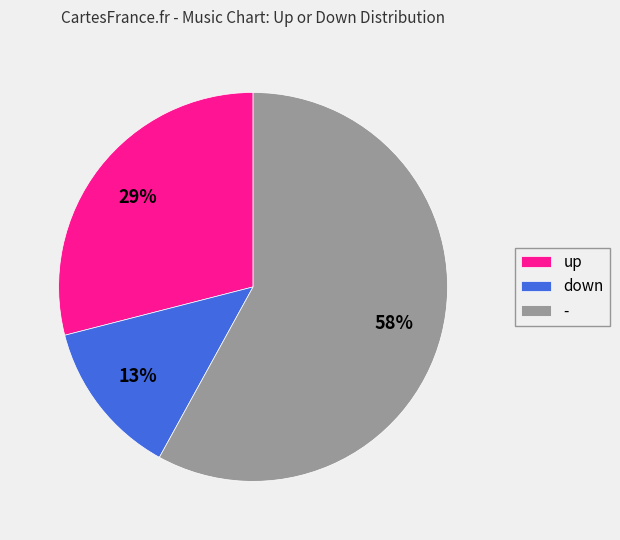

To the nearest percent, what portion does - represent?

58%